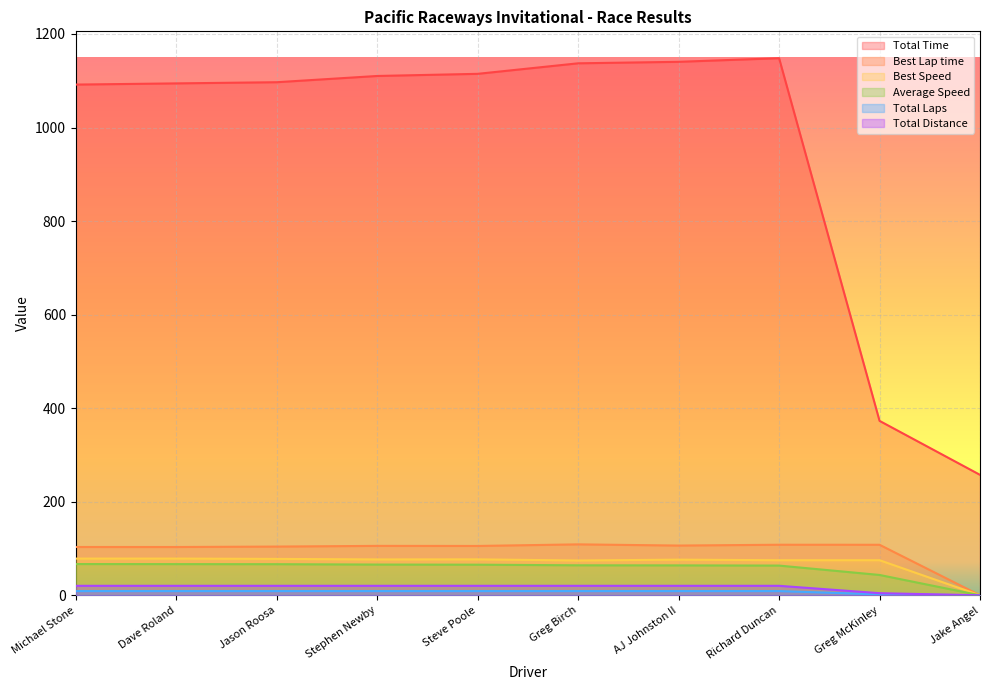

What is the label of the 3rd point from the right?

Richard Duncan